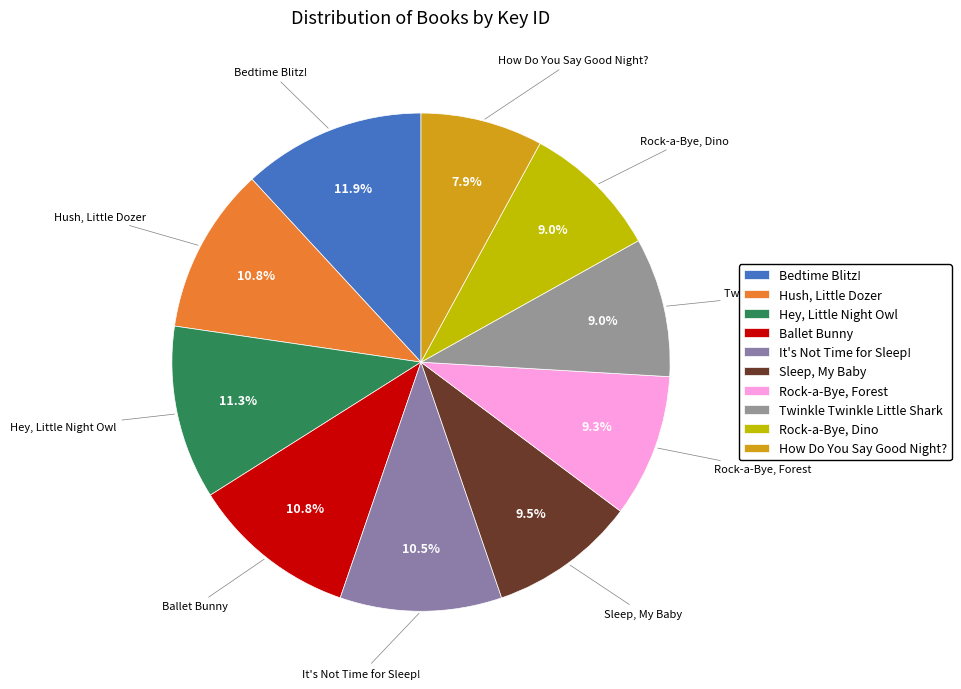

Combined, do Twinkle Twinkle Little Shark and It's Not Time for Sleep! account for over 50%?

No